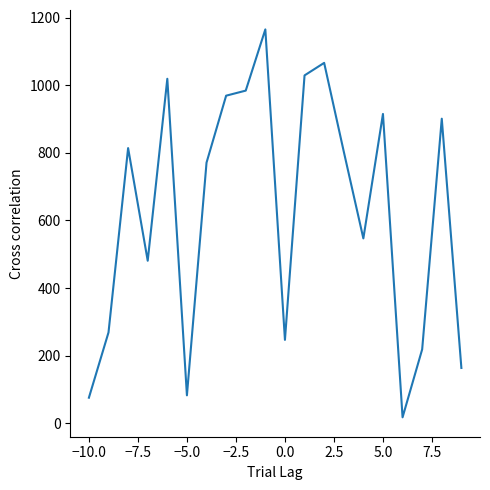

What is the difference between the maximum and minimum values?

1147